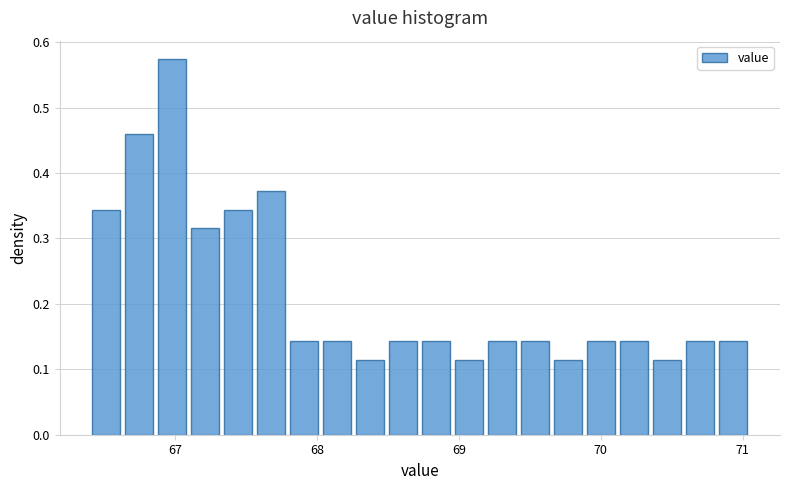

Around what value on the x-axis is the tallest bar? Give the approximate position of its centre, as read against the axis.

67.0